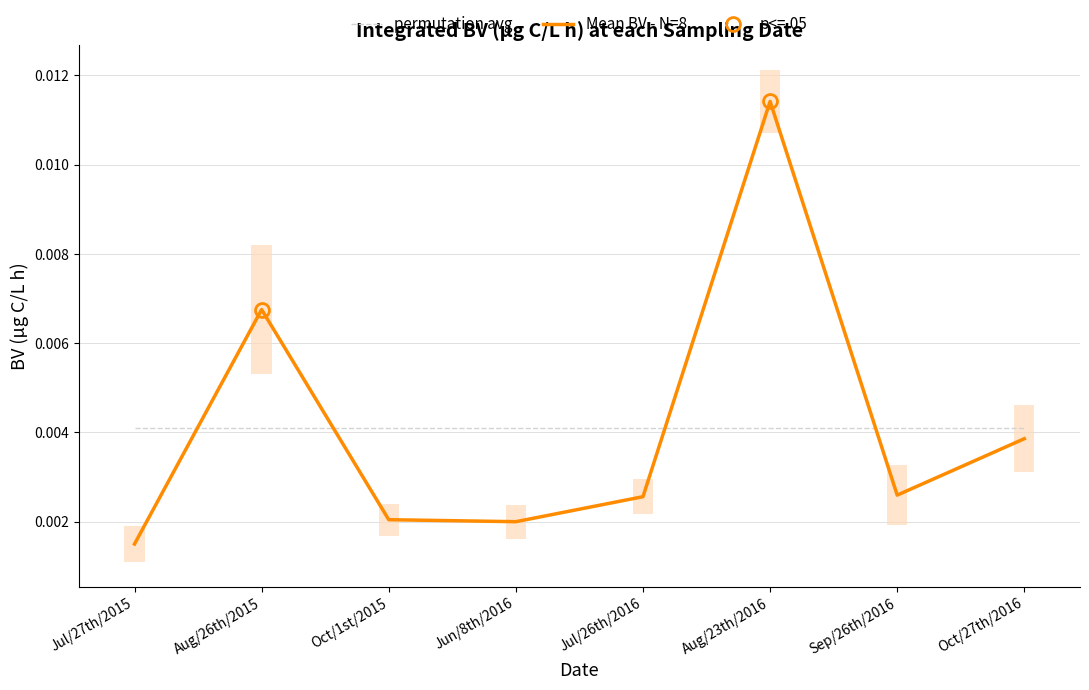

Reading left to right, extract all data points from this chart.

permutation avg: 0.0	0.0	0.0	0.0	0.0	0.0	0.0	0.0
Mean BV - N=8: 0.0	0.0	0.0	0.0	0.0	0.0	0.0	0.0